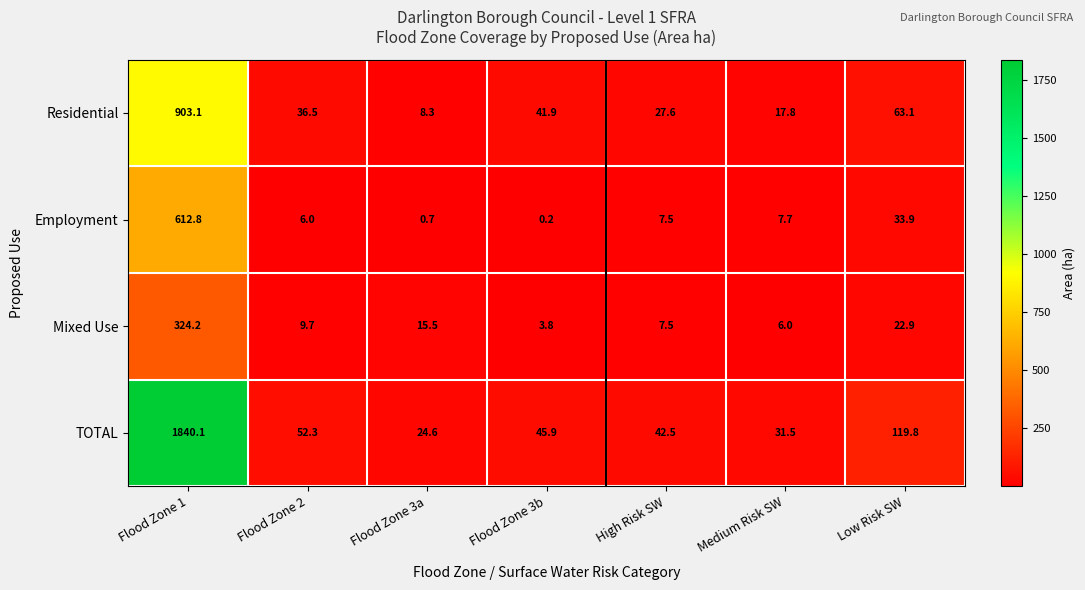

What is the sum of the Residential values at Flood Zone 1 and Flood Zone 3a?

911.4